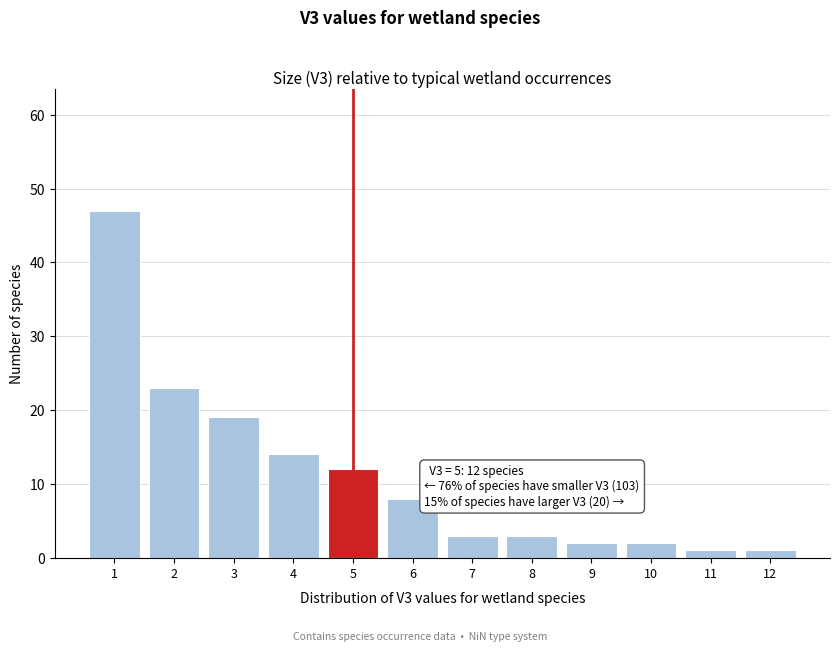

Over which range of the x-axis is the bar tallest?

0.5 to 1.5